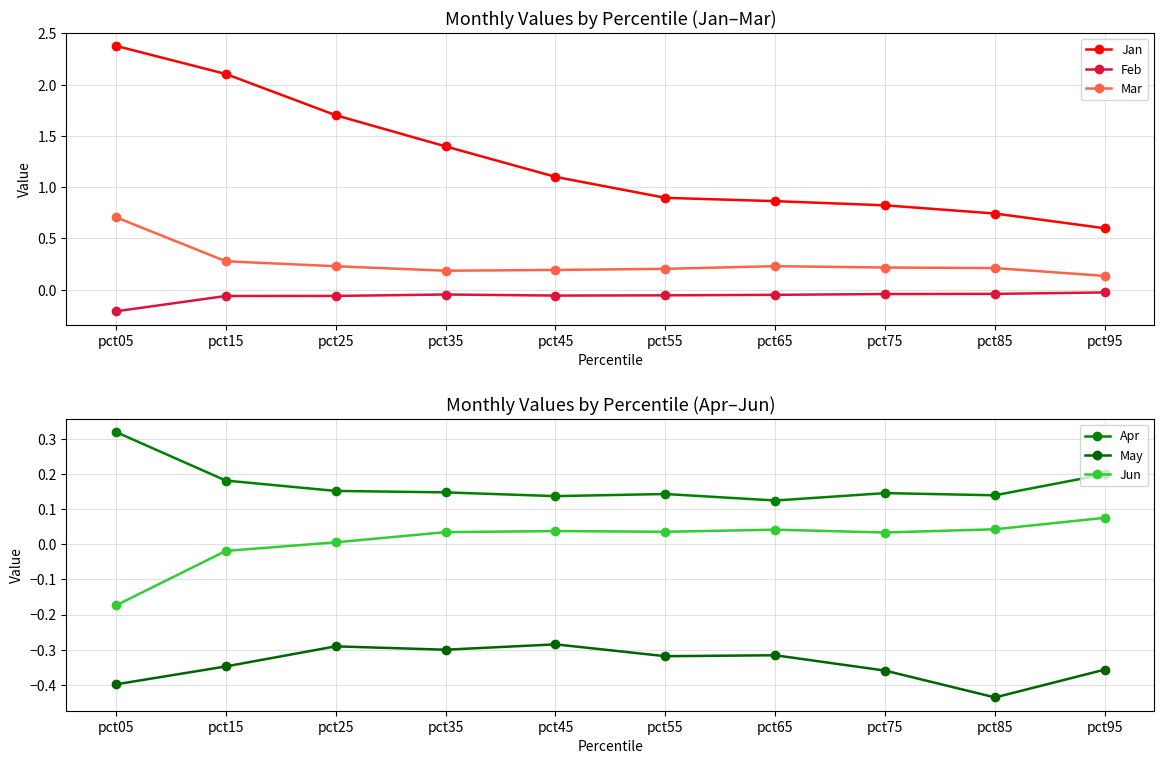

List the labels in order of Feb value, smallest first.

pct05, pct15, pct25, pct45, pct55, pct65, pct35, pct75, pct85, pct95